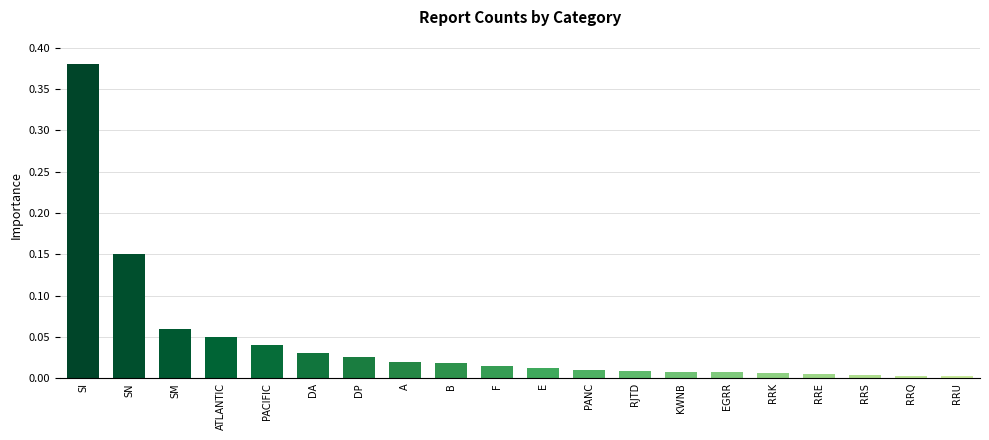

How many categories are shown in the chart?

20